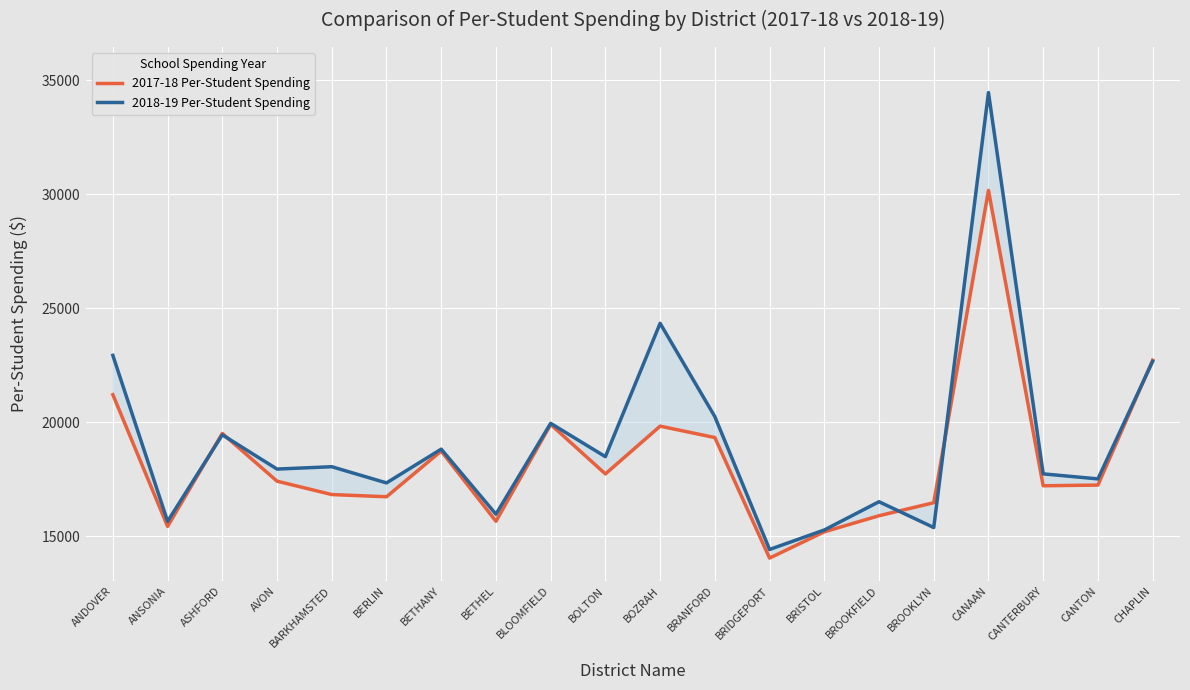

Which series has the widest spread of values?

2018-19 Per-Student Spending